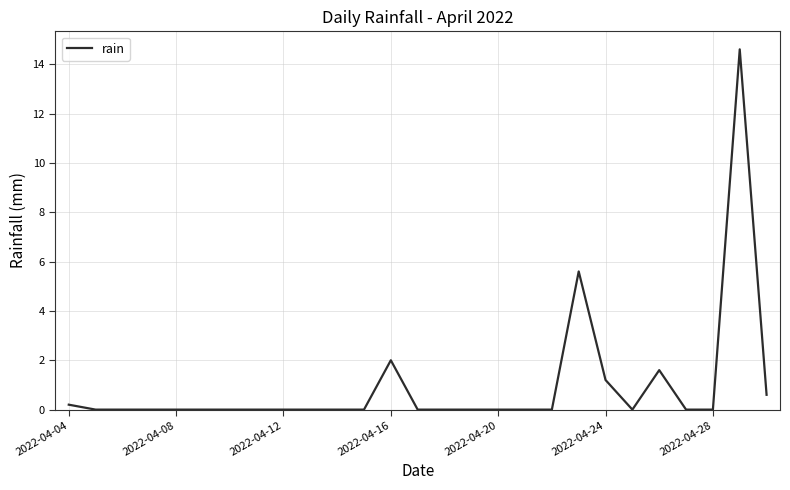

What is the difference between the maximum and minimum values?

14.6